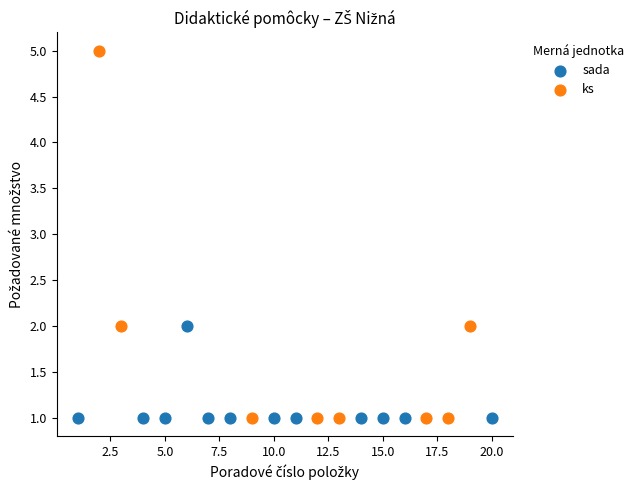

Which series has the widest spread of Y values?

ks